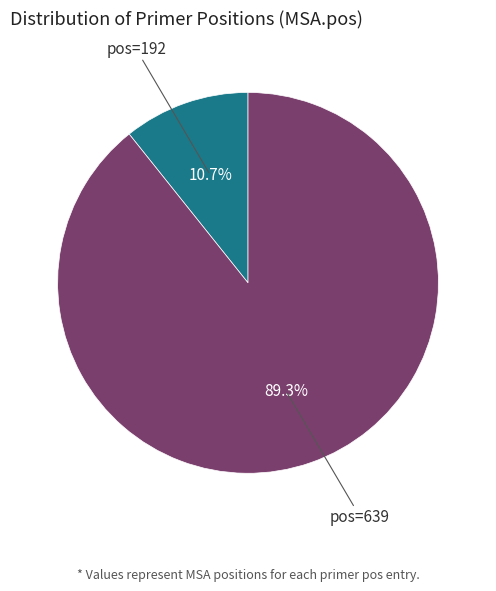

Count the number of slices in the pie.

2